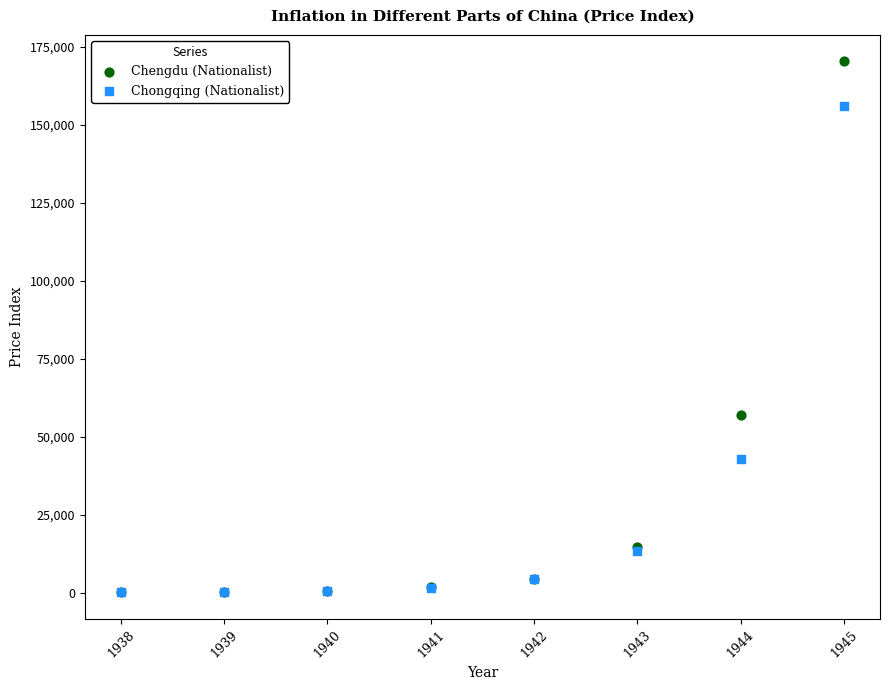

Across all series, what Y value is closest to 85252?

56965